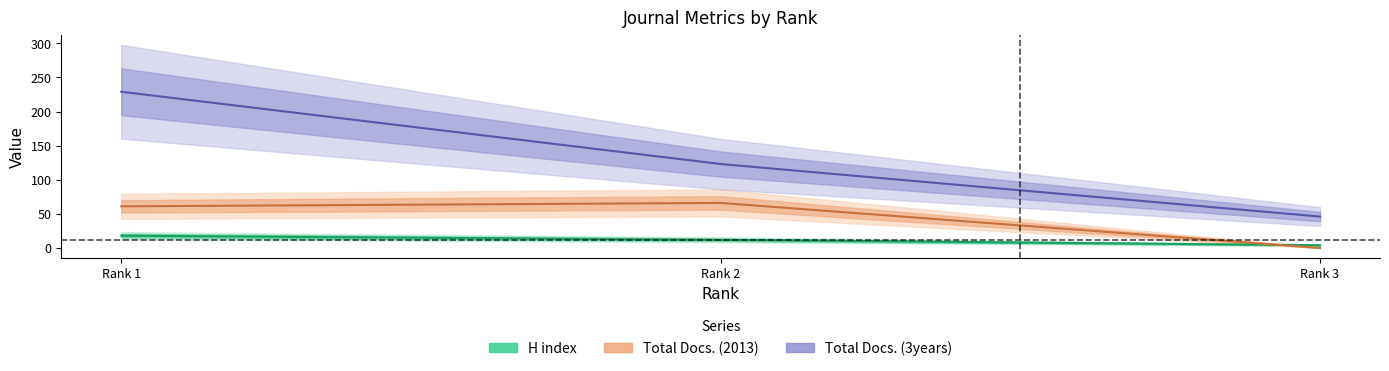

Is it true that H index equals 4 at 3?

True